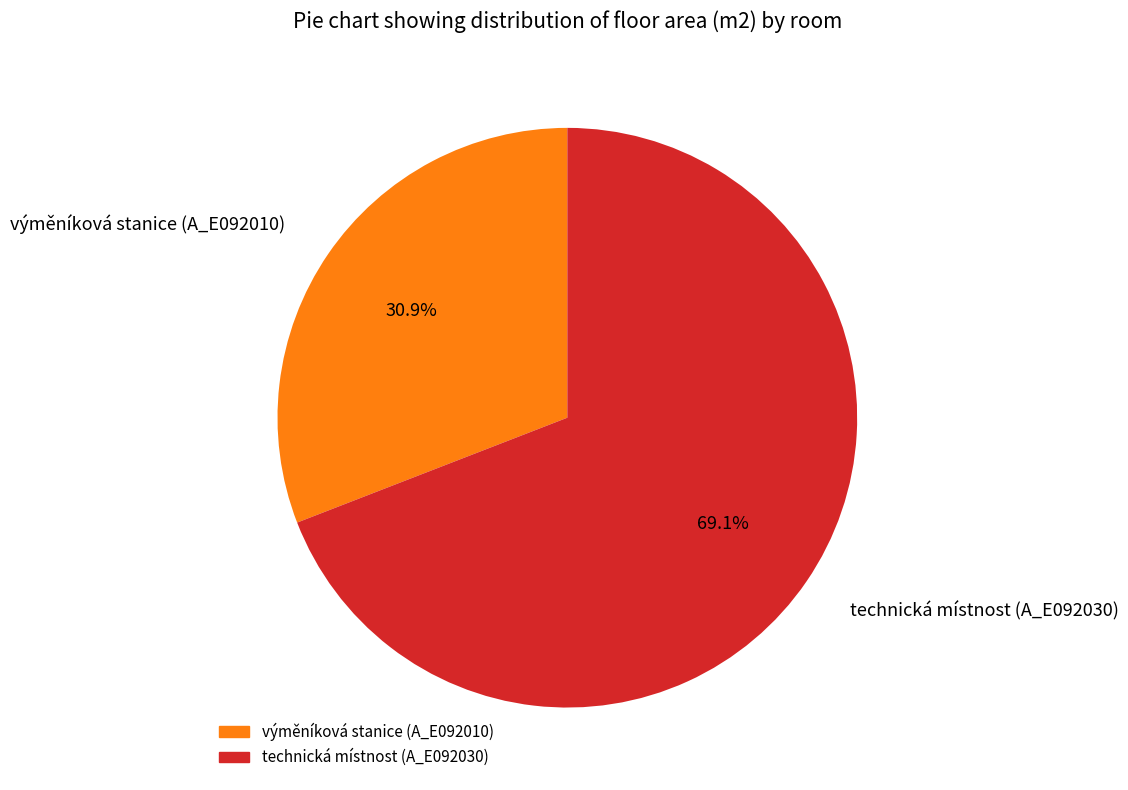

Which category has the biggest portion of the pie?

technická místnost (A_E092030)